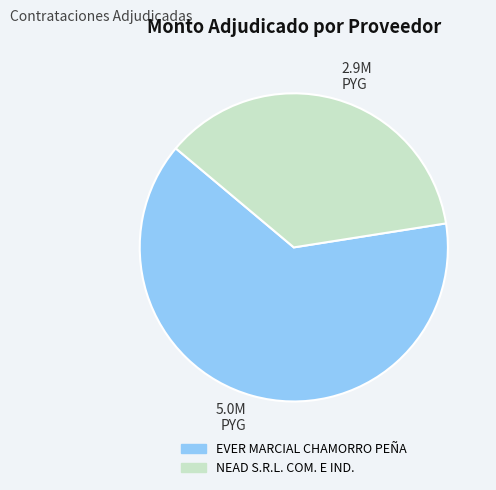

Is there a majority slice in this chart?

Yes